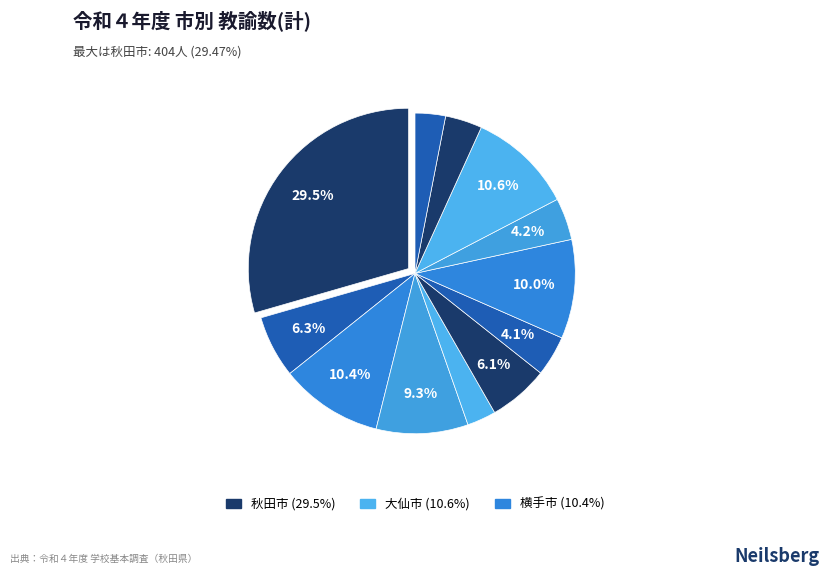

How many segments does this pie chart have?

12